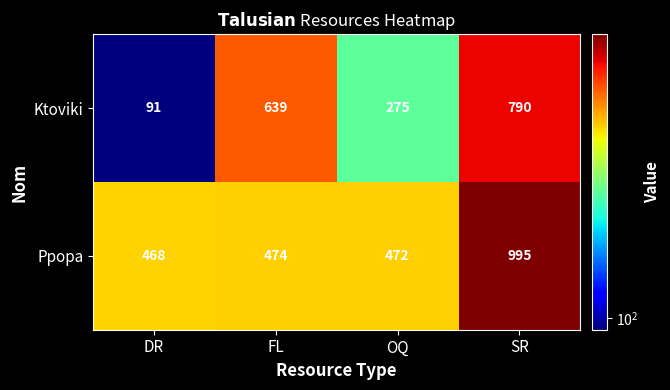

What is the difference between the maximum and minimum values in the Ppopa series?

527